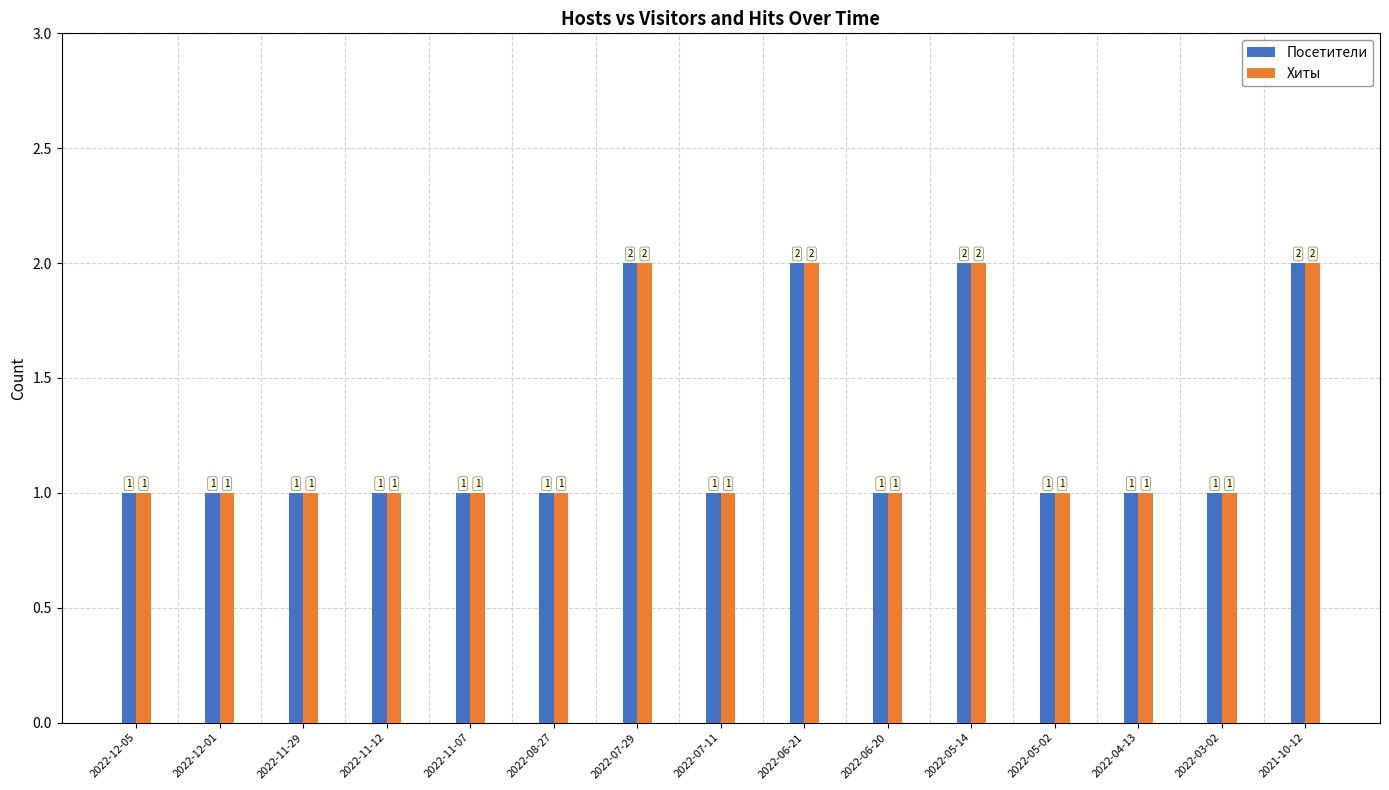

True or false: Посетители has a value of 2 at 2021-10-12.

True